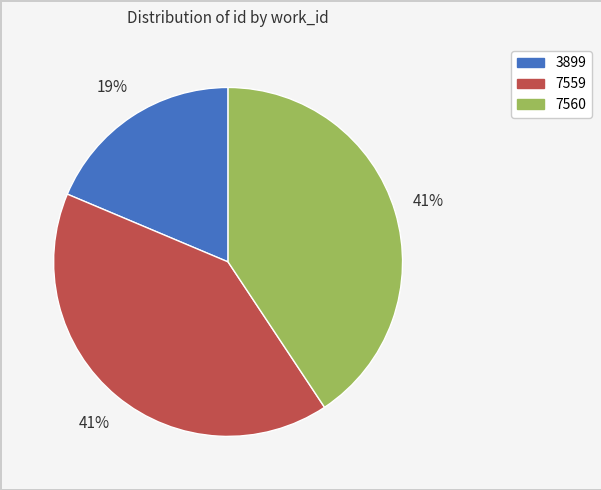

Is the sum of 7559 and 3899 greater than half?

Yes